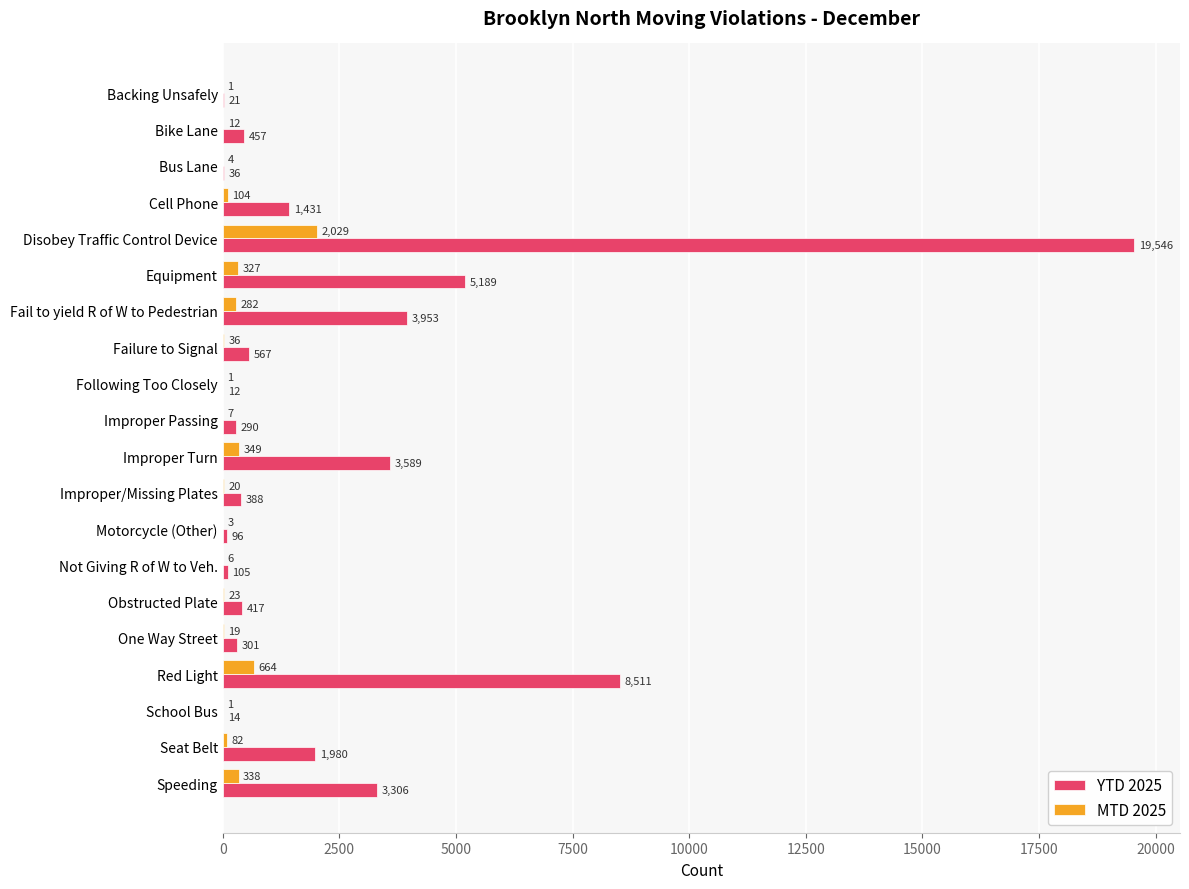

Is it true that MTD 2025 equals 12 at Bike Lane?

True